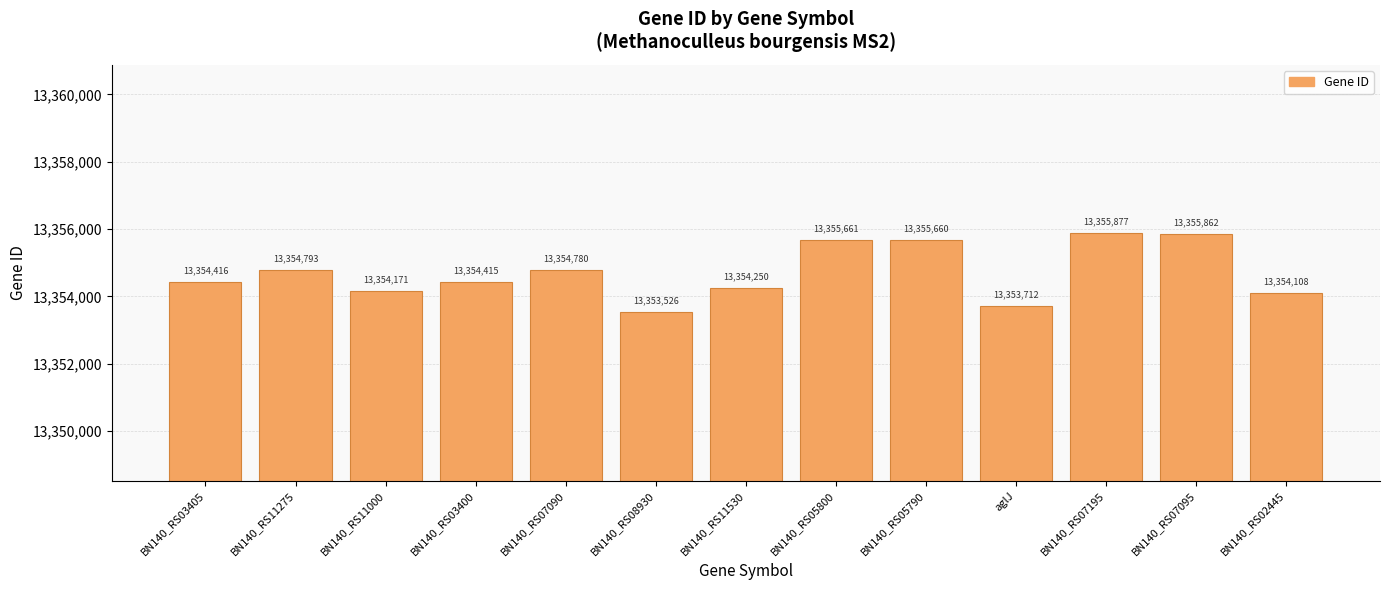

Reading left to right, transcribe all the data shown in this chart.

BN140_RS03405=13354416	BN140_RS11275=13354793	BN140_RS11000=13354171	BN140_RS03400=13354415	BN140_RS07090=13354780	BN140_RS08930=13353526	BN140_RS11530=13354250	BN140_RS05800=13355661	BN140_RS05790=13355660	aglJ=13353712	BN140_RS07195=13355877	BN140_RS07095=13355862	BN140_RS02445=13354108